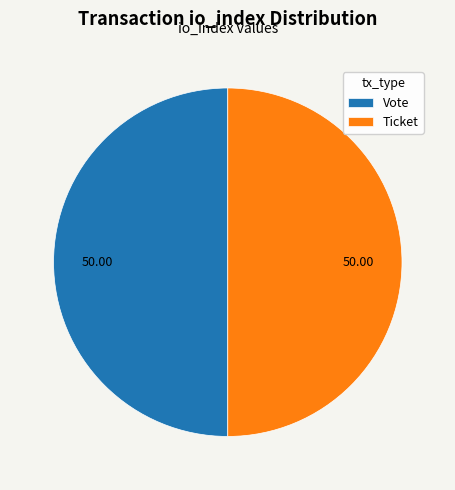

Combined, do Vote and Ticket account for over 50%?

Yes